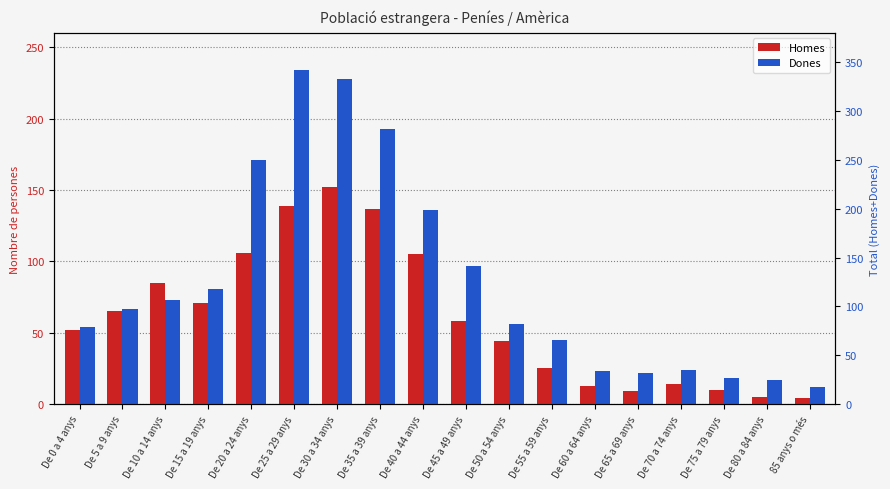

At which label does Dones reach its peak?

De 25 a 29 anys